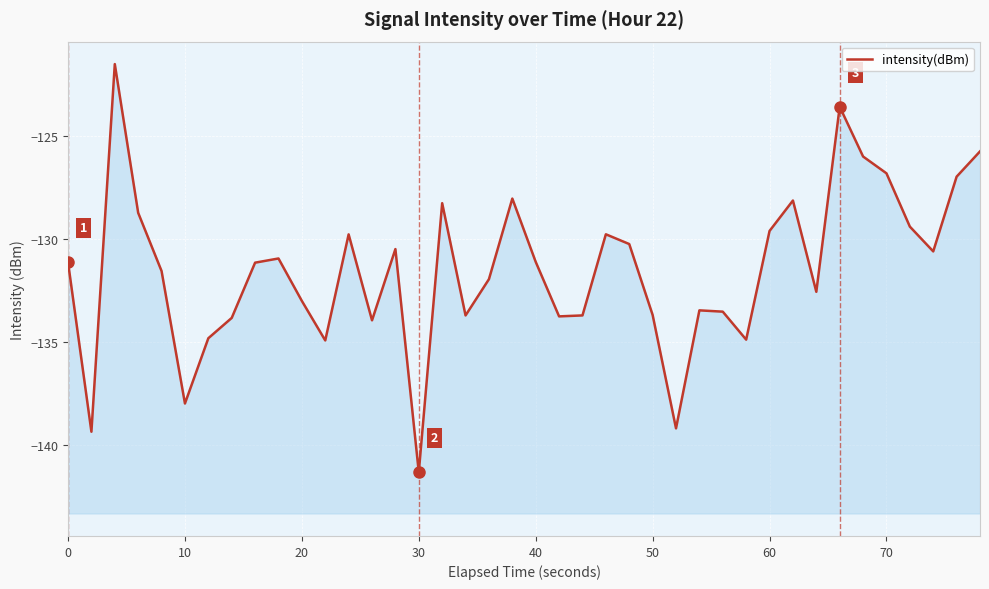

Reading left to right, extract all data points from this chart.

-131.1	-139.4	-121.5	-128.7	-131.6	-138.0	-134.8	-133.8	-131.2	-131.0	-133.0	-134.9	-129.8	-134.0	-130.5	-141.3	-128.3	-133.7	-132.0	-128.0	-131.1	-133.8	-133.7	-129.8	-130.3	-133.7	-139.2	-133.5	-133.5	-134.9	-129.6	-128.1	-132.6	-123.6	-126.0	-126.8	-129.4	-130.6	-127.0	-125.8